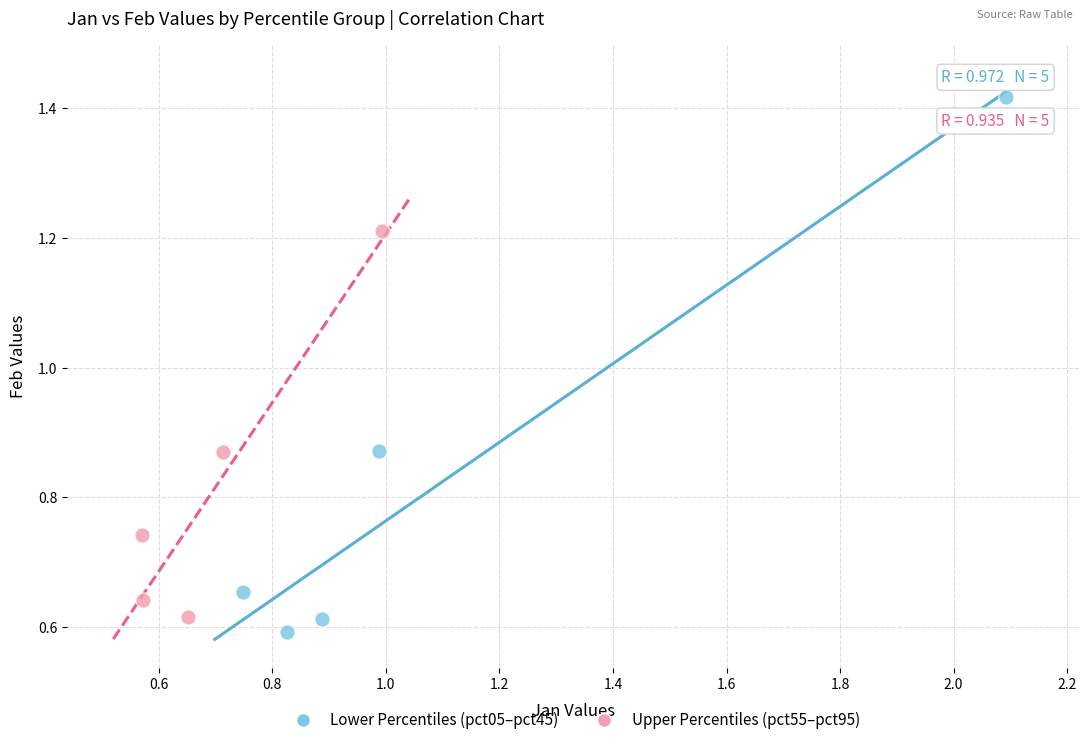

Which series has the largest Y range (max minus min)?

Lower Percentiles (pct05–pct45)